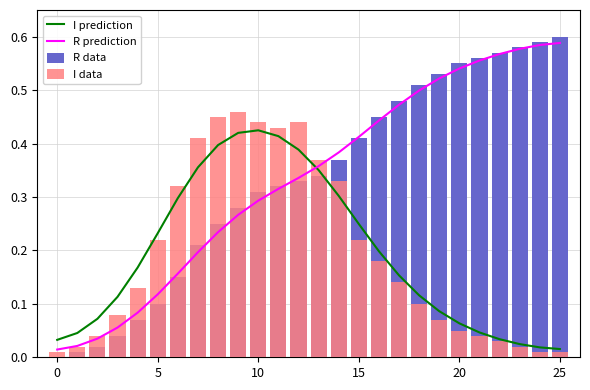

What is the difference between the second highest and second lowest values in the I prediction series?

0.4